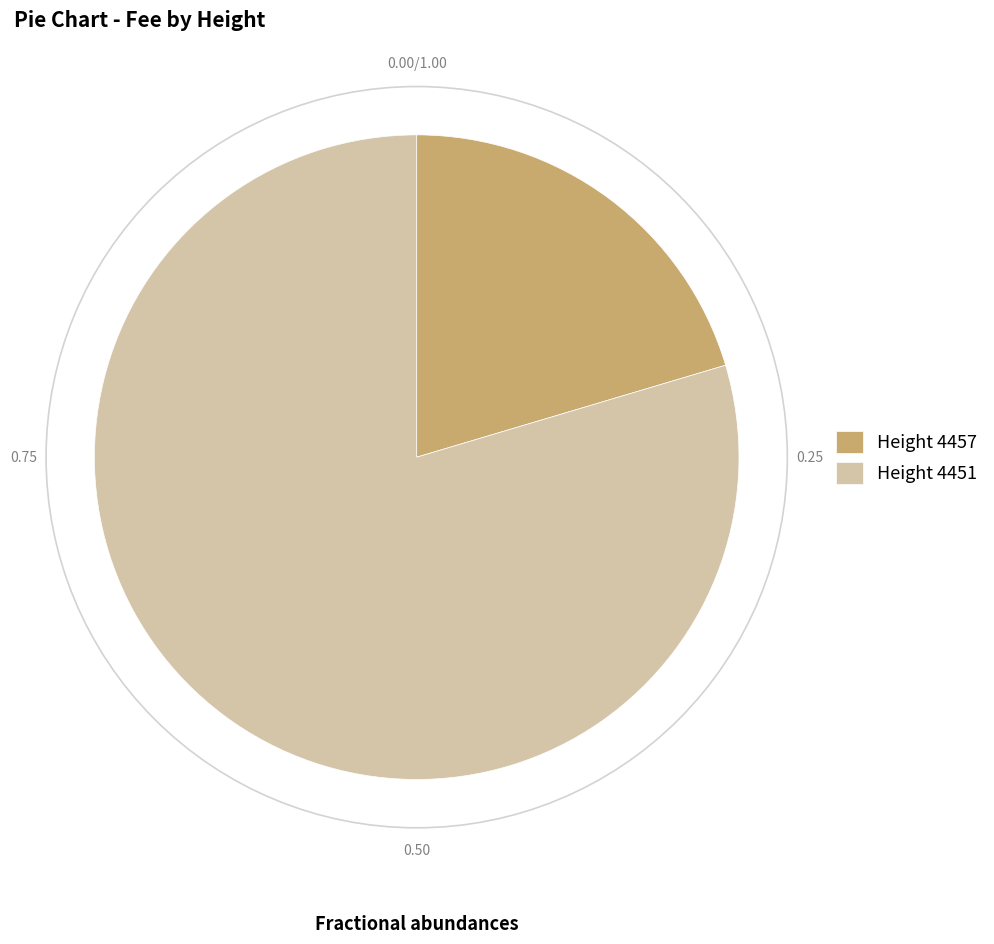

What is the ratio of the value at Height 4451 to the value at Height 4457?

3.9